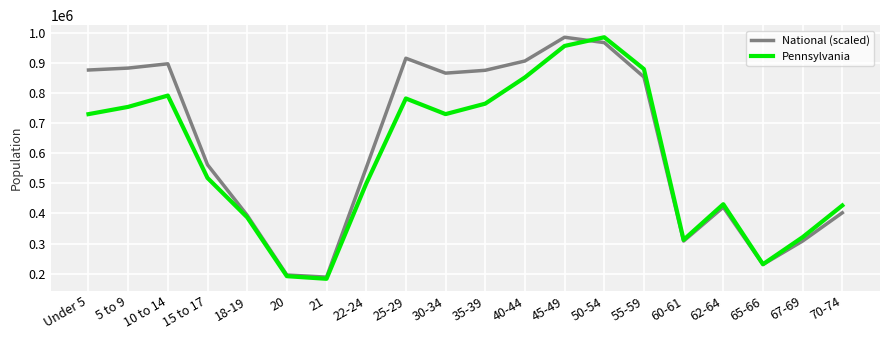

Is this an area chart (filled region under the line)?

No